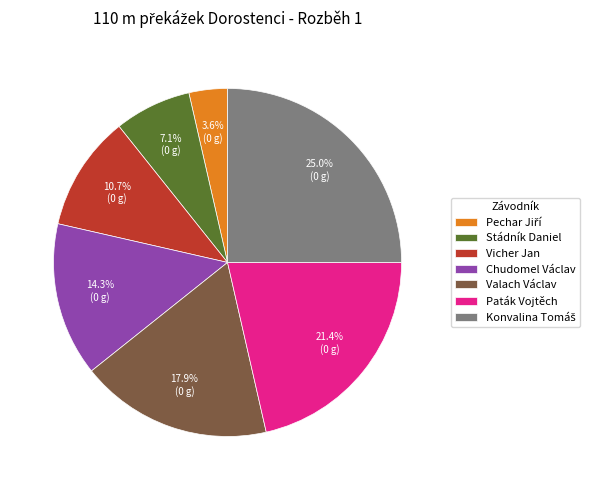

What percentage is the Vicher Jan slice, to the nearest percent?

11%